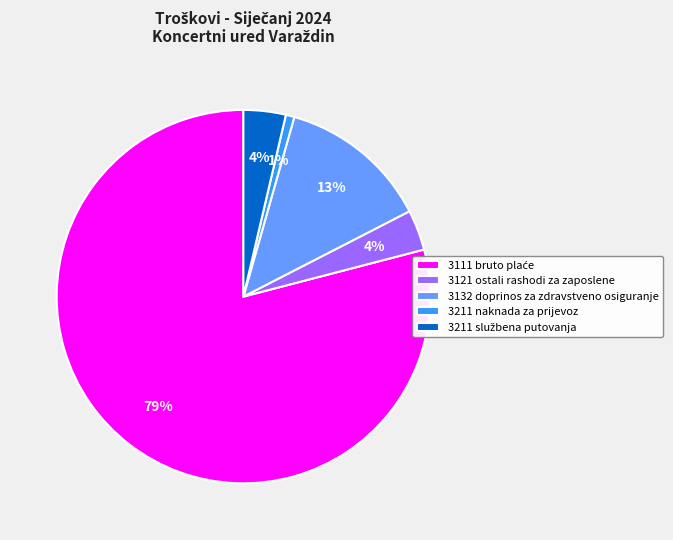

Is there any slice that represents more than half of the pie?

Yes